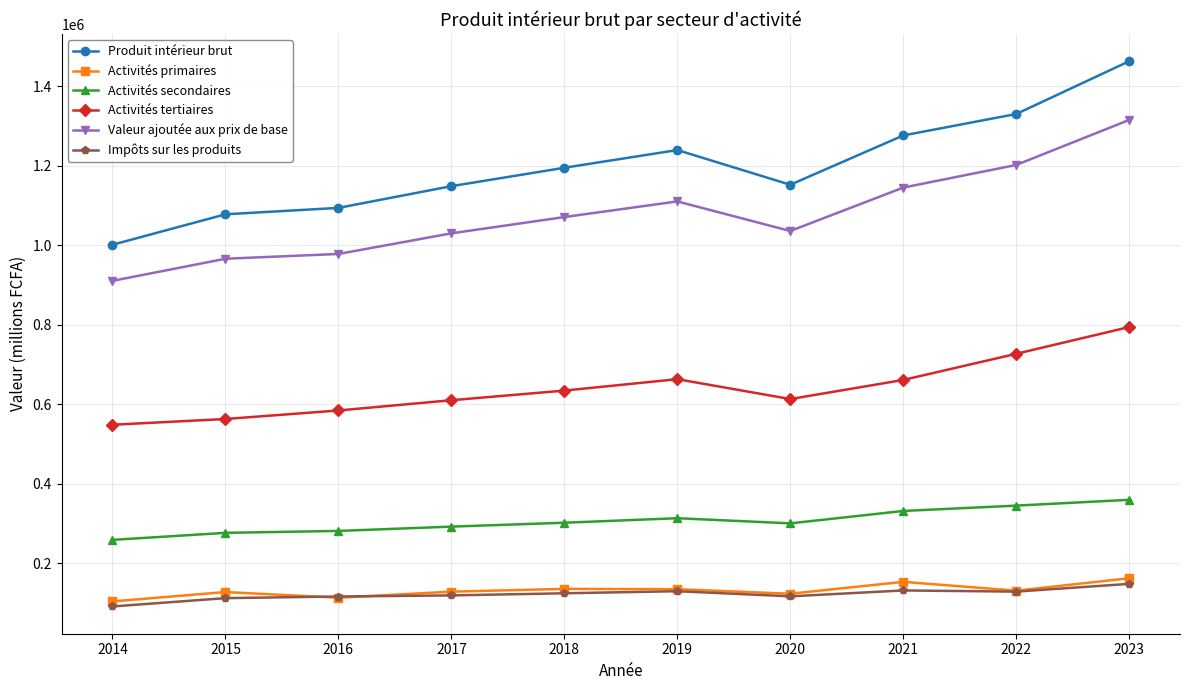

At how many categories does at least one series exceed 606015?

10